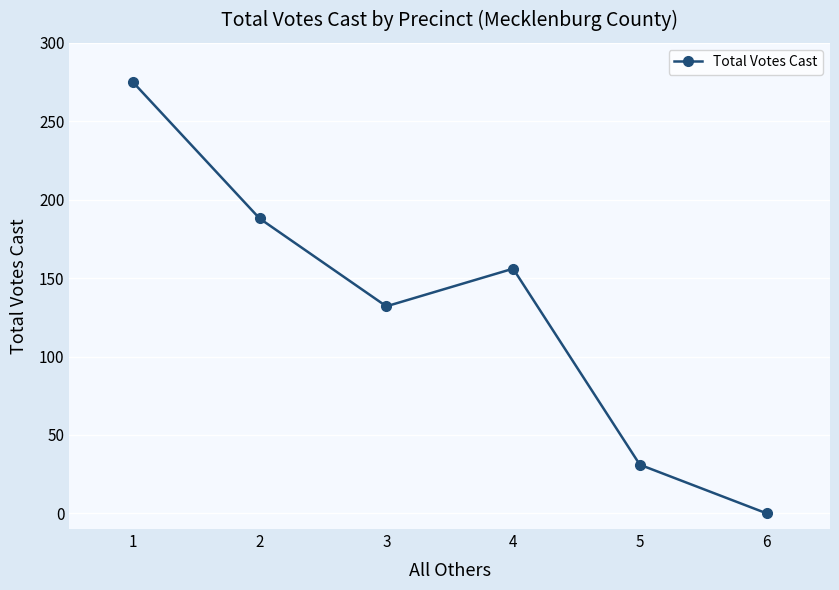

True or false: the data shows 188 at 2.

True